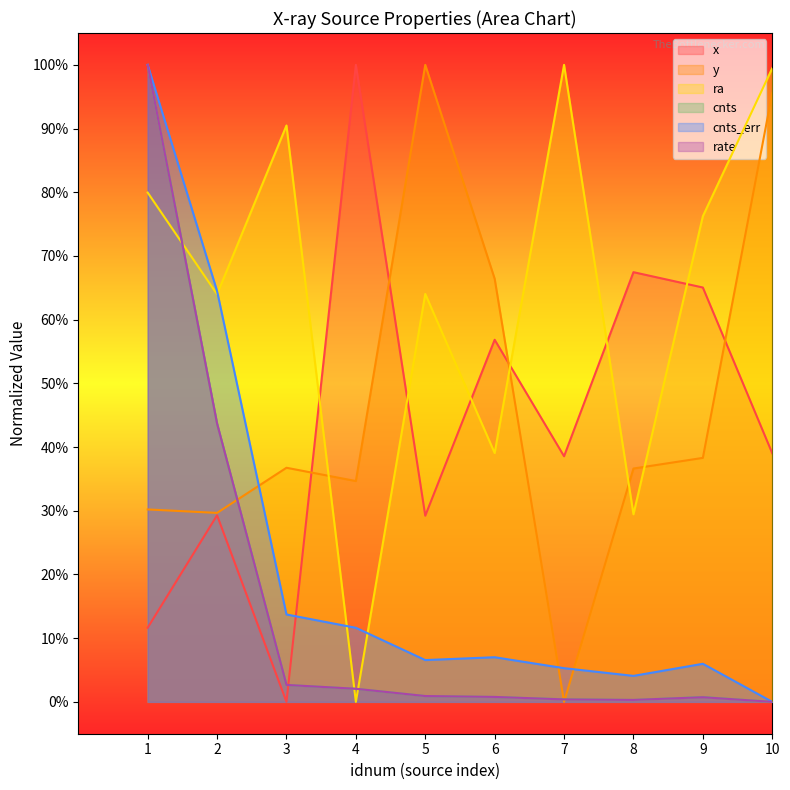

Reading left to right, transcribe all the data shown in this chart.

x: 0.1	0.3	0.0	1.0	0.3	0.6	0.4	0.7	0.7	0.4
y: 0.3	0.3	0.4	0.3	1.0	0.7	0.0	0.4	0.4	1.0
ra: 0.8	0.6	0.9	0.0	0.6	0.4	1.0	0.3	0.8	1.0
cnts: 1.0	0.4	0.0	0.0	0.0	0.0	0.0	0.0	0.0	0.0
cnts_err: 1.0	0.6	0.1	0.1	0.1	0.1	0.1	0.0	0.1	0.0
rate: 1.0	0.4	0.0	0.0	0.0	0.0	0.0	0.0	0.0	0.0